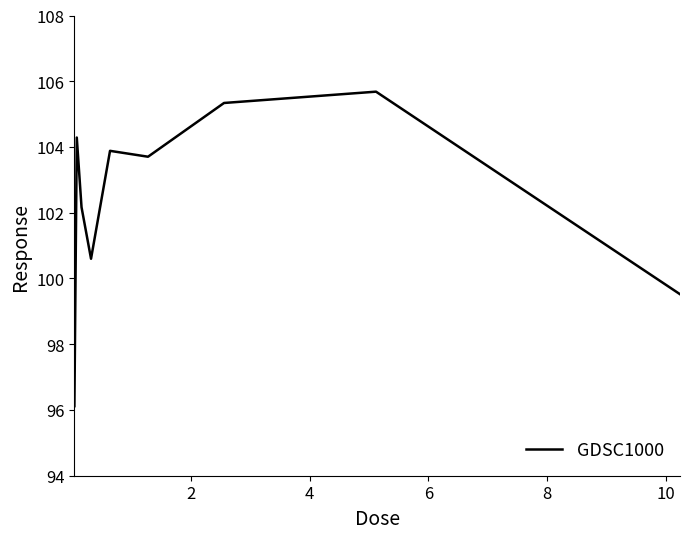

What is the difference between the maximum and minimum values?

9.6